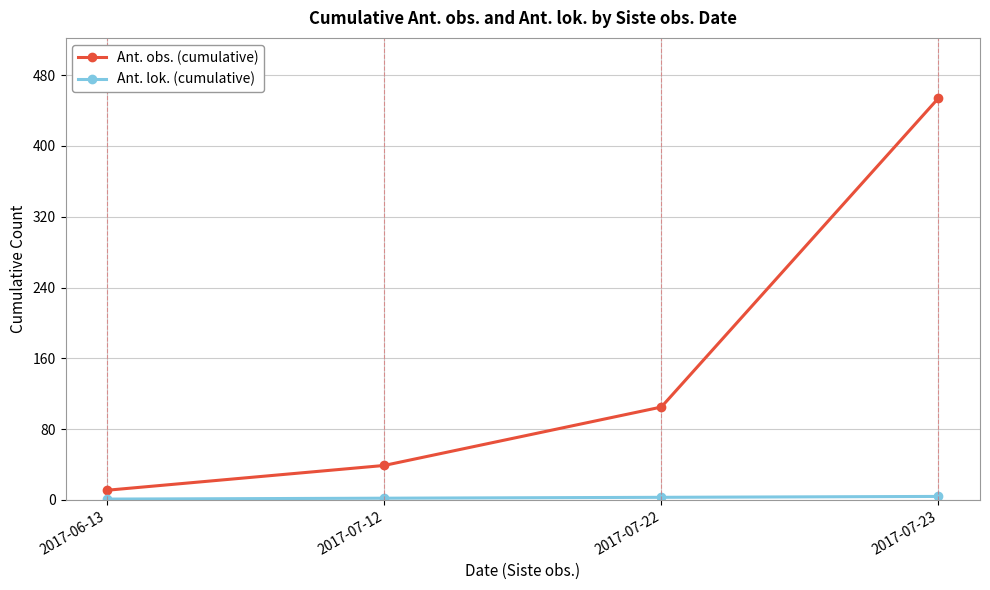

True or false: Ant. obs. (cumulative) has a value of 156 at 2017-07-22.

False